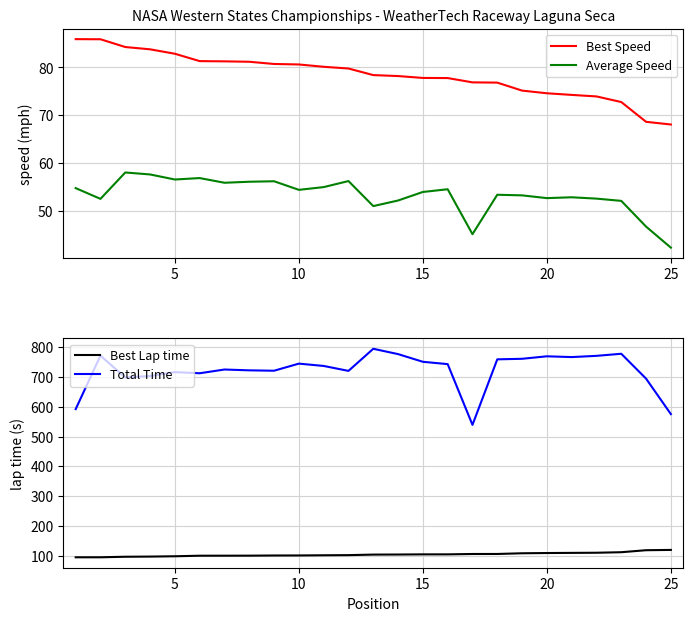

The Average Speed series shows 54.3 at 10. True or false?

True